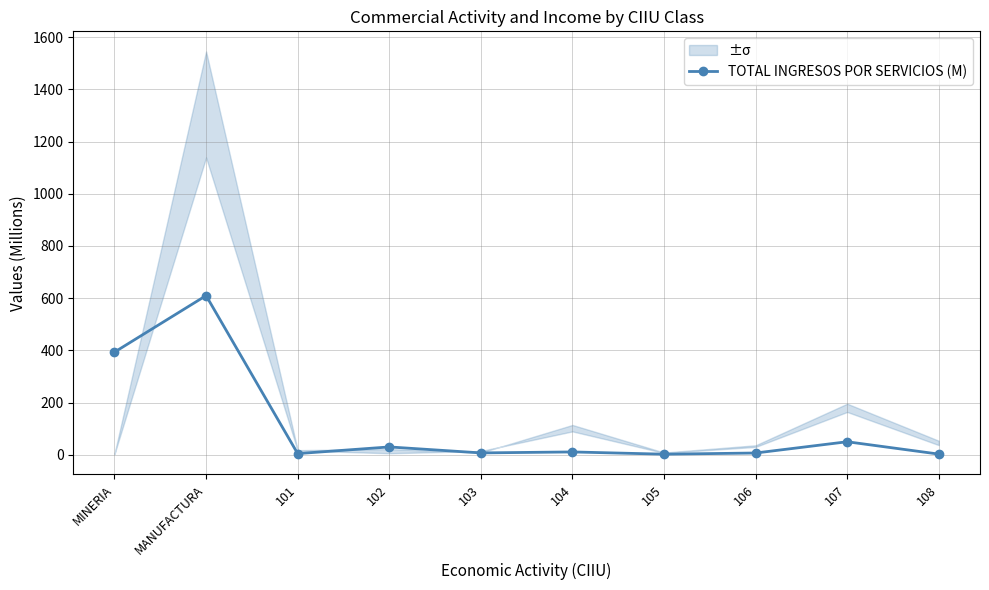

At which category does the data reach its first local valley?

101